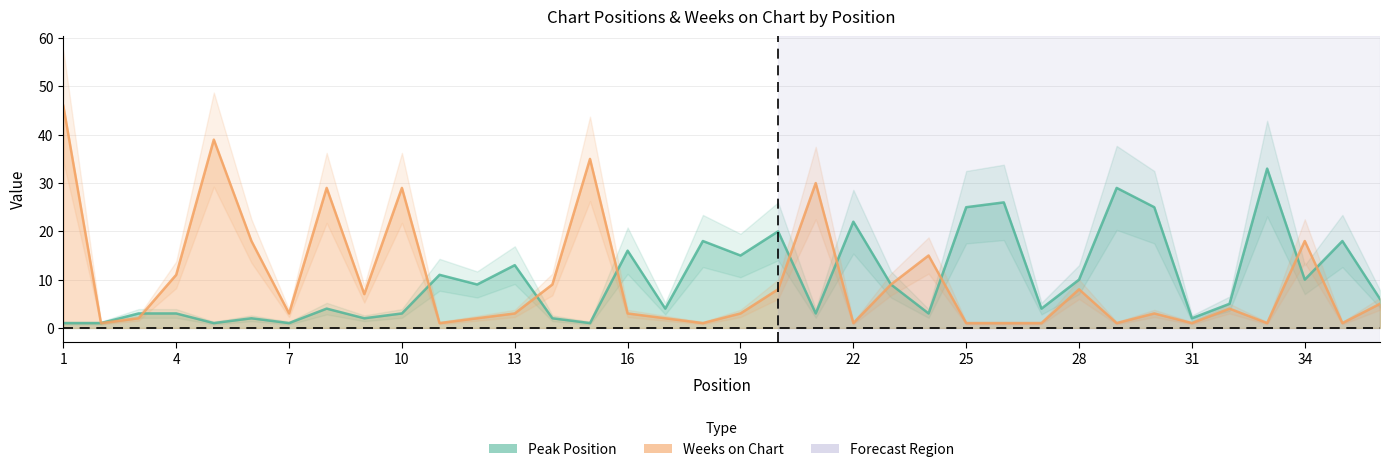

Is it true that Peak Position equals 19 at 11?

False